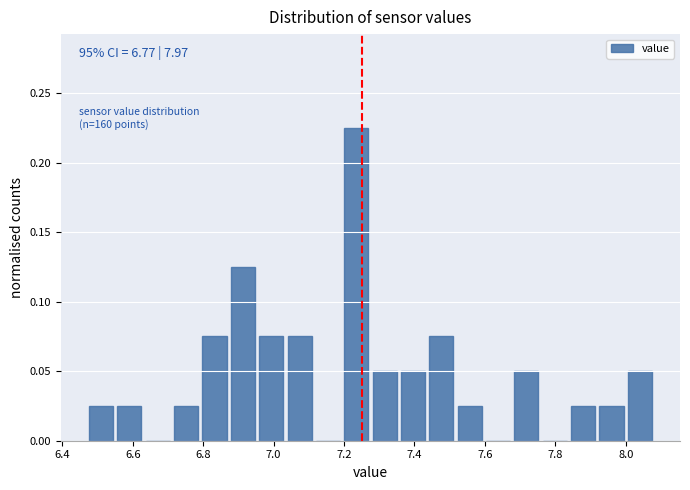

Which range on the x-axis has the tallest bar?

7.20 to 7.28